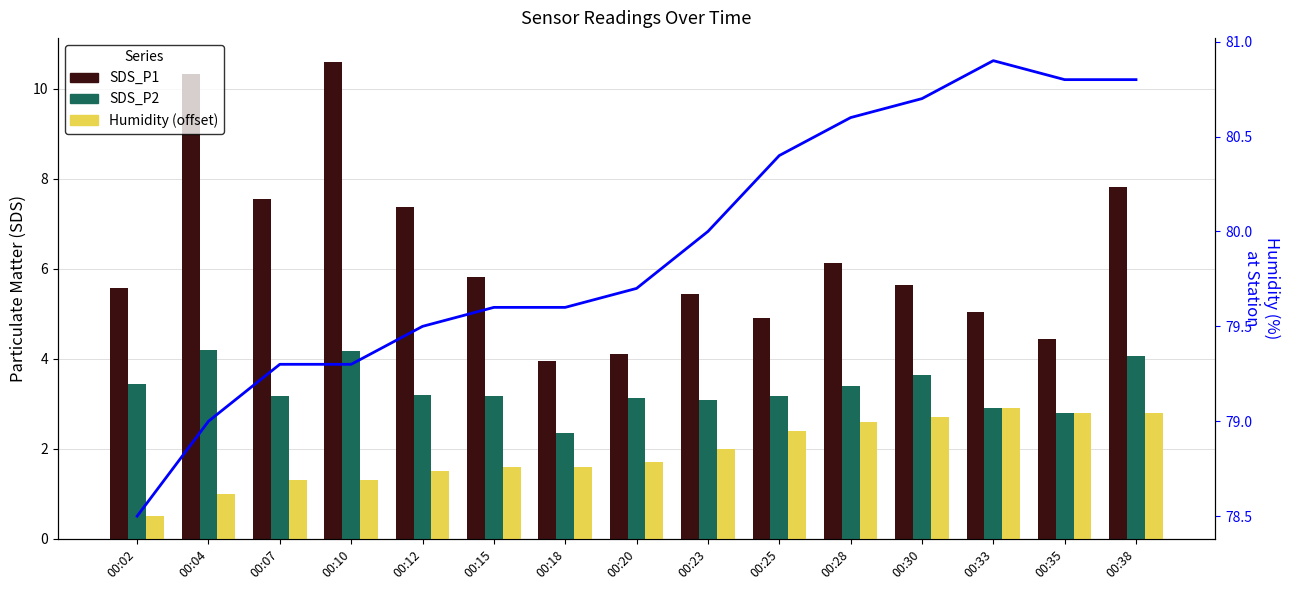

Reading left to right, extract all data points from this chart.

SDS_P1: 00:02=5.6	00:04=10.3	00:07=7.5	00:10=10.6	00:12=7.4	00:15=5.8	00:18=4.0	00:20=4.1	00:23=5.4	00:25=4.9	00:28=6.1	00:30=5.6	00:33=5.0	00:35=4.4	00:38=7.8
SDS_P2: 00:02=3.5	00:04=4.2	00:07=3.2	00:10=4.2	00:12=3.2	00:15=3.2	00:18=2.4	00:20=3.1	00:23=3.1	00:25=3.2	00:28=3.4	00:30=3.6	00:33=2.9	00:35=2.8	00:38=4.1
Humidity (offset): 00:02=0.5	00:04=1.0	00:07=1.3	00:10=1.3	00:12=1.5	00:15=1.6	00:18=1.6	00:20=1.7	00:23=2.0	00:25=2.4	00:28=2.6	00:30=2.7	00:33=2.9	00:35=2.8	00:38=2.8
Humidity line: 00:02=78.5	00:04=79.0	00:07=79.3	00:10=79.3	00:12=79.5	00:15=79.6	00:18=79.6	00:20=79.7	00:23=80.0	00:25=80.4	00:28=80.6	00:30=80.7	00:33=80.9	00:35=80.8	00:38=80.8